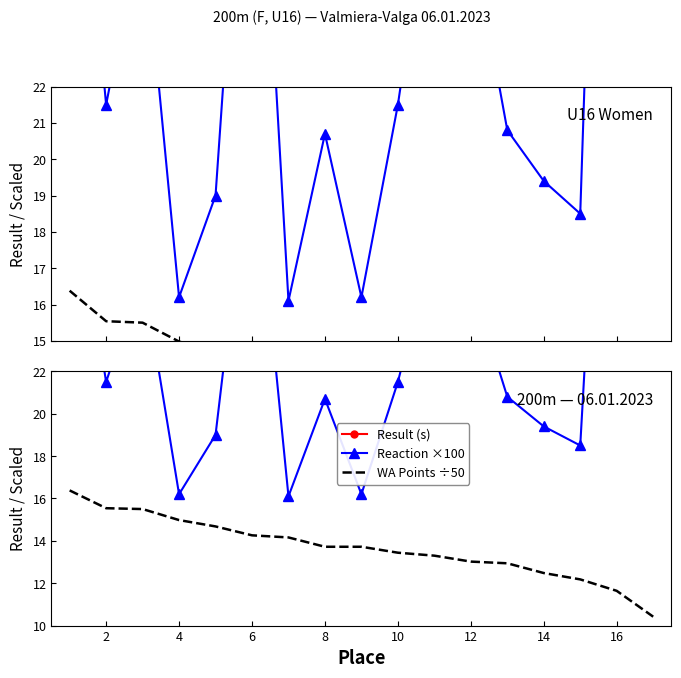

What is the average value of the Result (s) series?

28.9